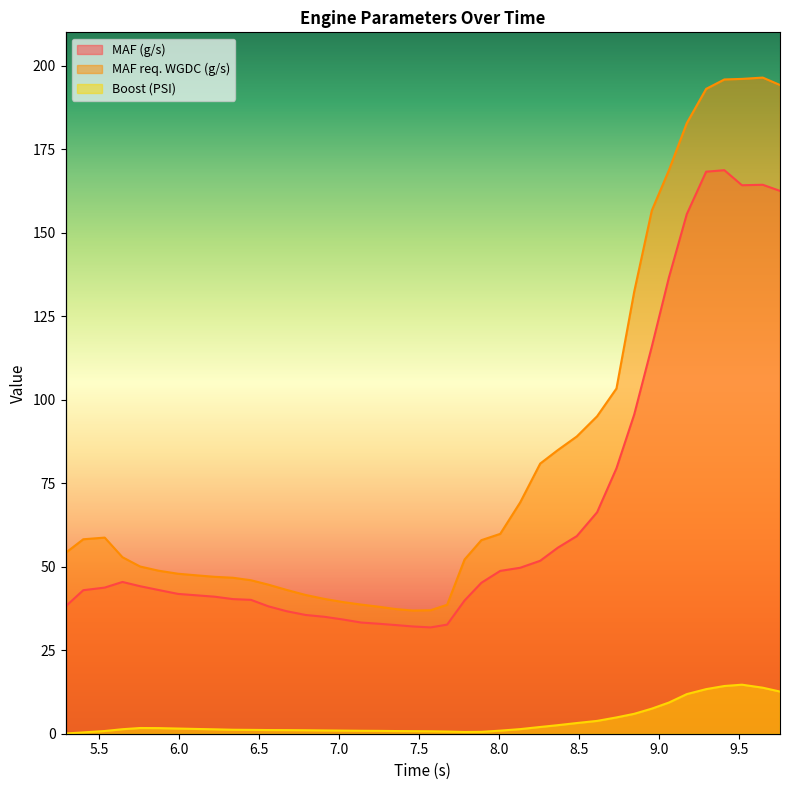

What is the difference between the maximum and minimum values in the MAF req. WGDC (g/s) series?

159.6